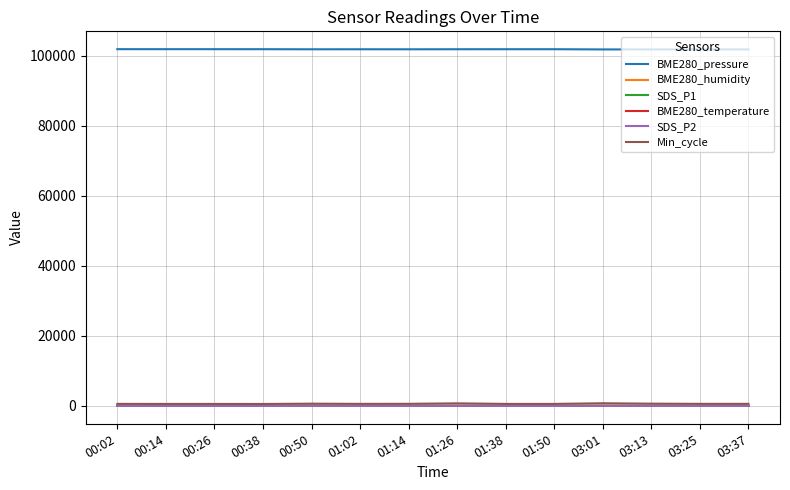

True or false: BME280_pressure and SDS_P1 cross at least once.

False